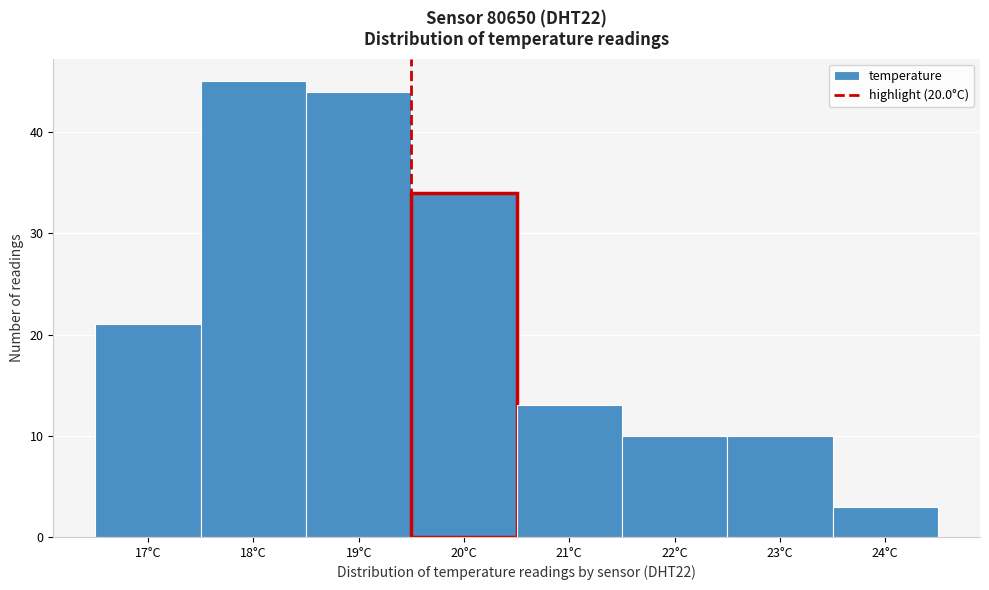

Reading right to left, what are all the values shown in this chart?

24°C=3	23°C=10	22°C=10	21°C=13	20°C=34	19°C=44	18°C=45	17°C=21